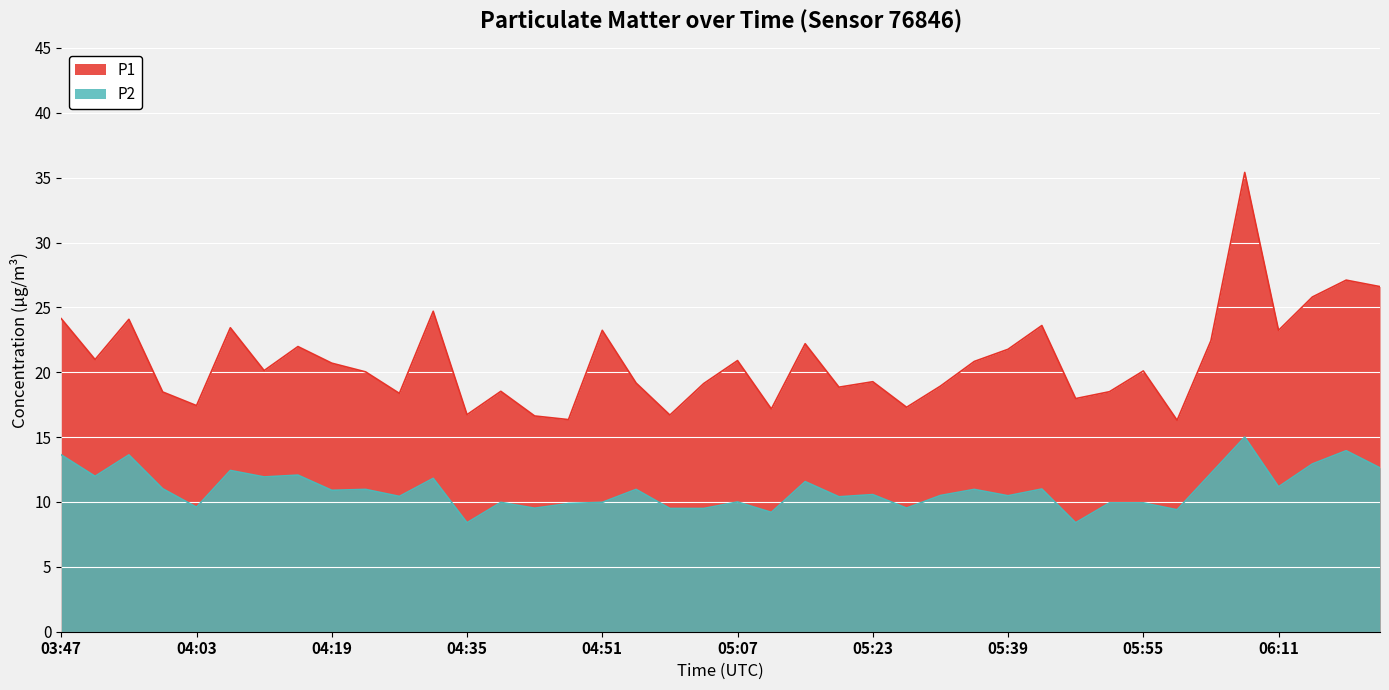

How many data points in P1 are less than 20?

18